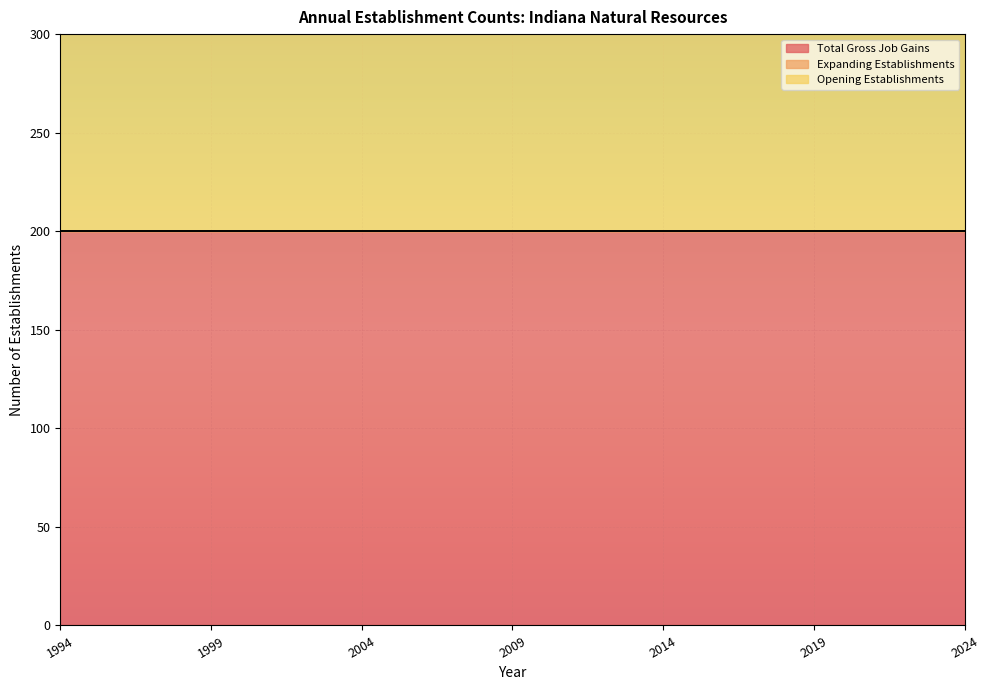

Which series has the largest total across all categories?

Total Gross Job Gains